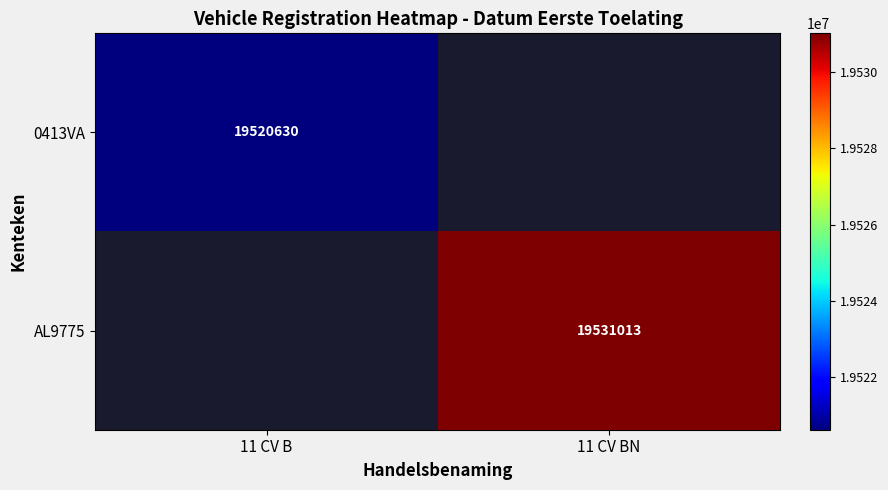

The value of AL9775 at 11 CV BN is 19531013. True or false?

True